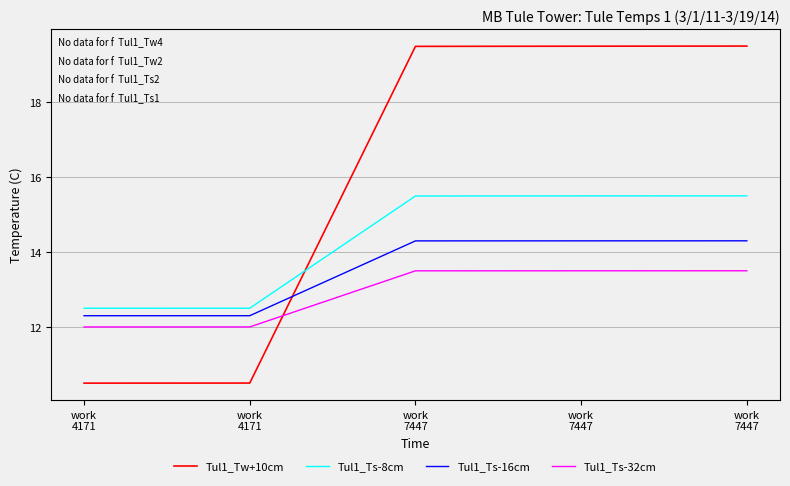

How many lines are shown in the chart?

4